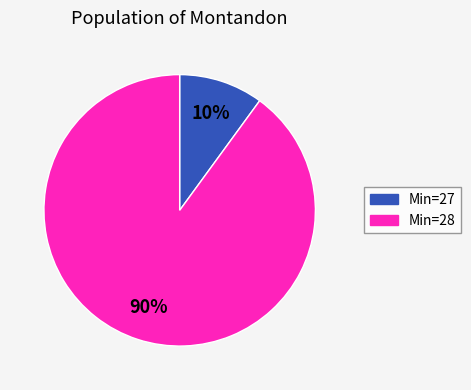

Is there any slice that represents more than half of the pie?

Yes